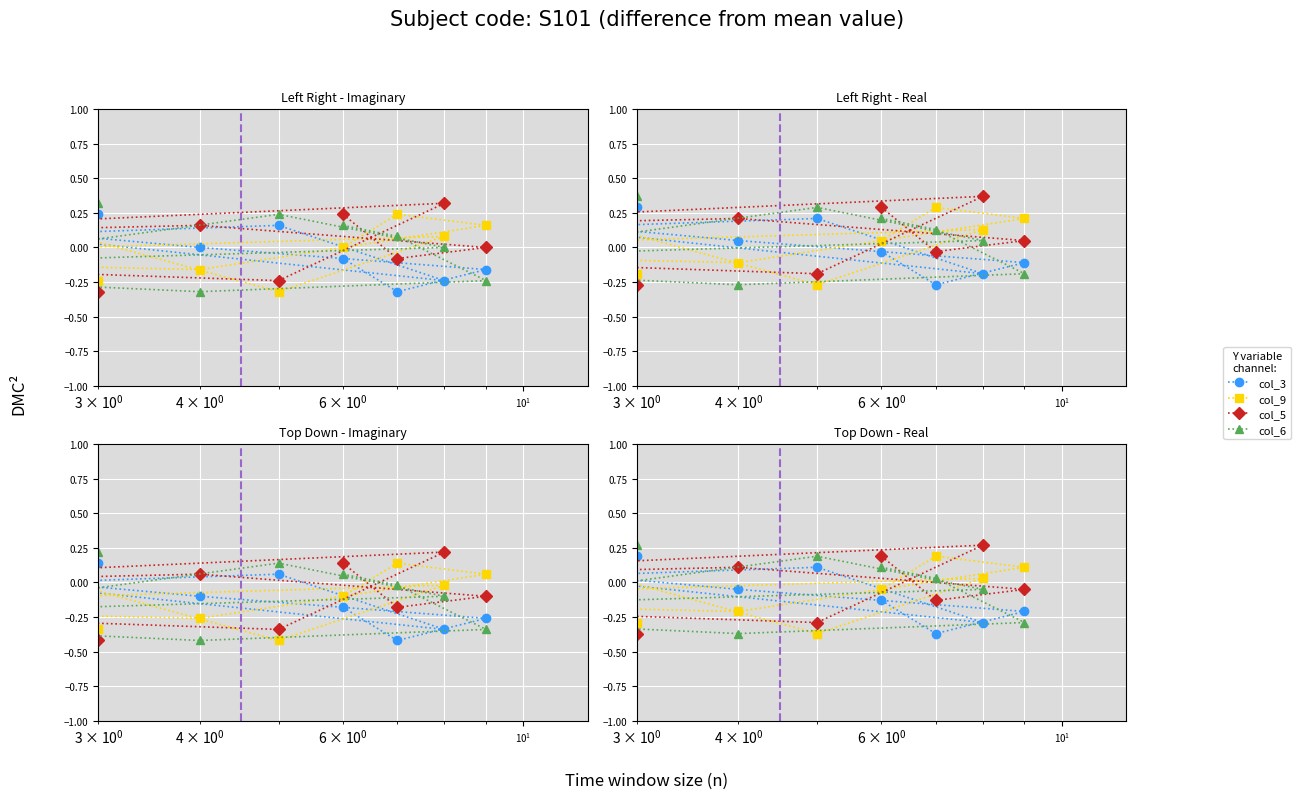

How many positive values does the col_3 series have?

4